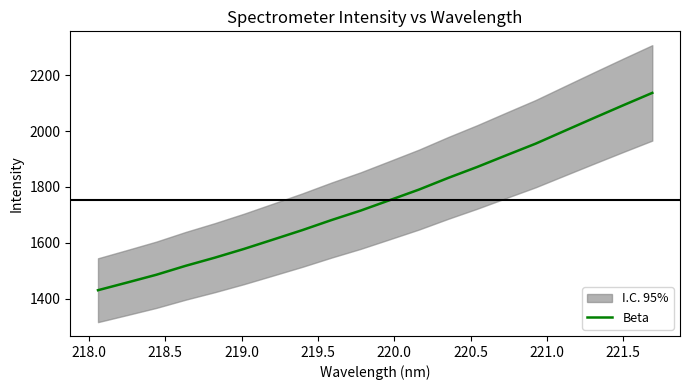

Reading left to right, extract all data points from this chart.

1429.9	1457.4	1485.3	1517.2	1546.4	1577.8	1611.3	1645.2	1681.2	1715.2	1752.7	1790.5	1832.2	1871.7	1913.6	1955.1	2001.2	2047.1	2092.4	2137.0